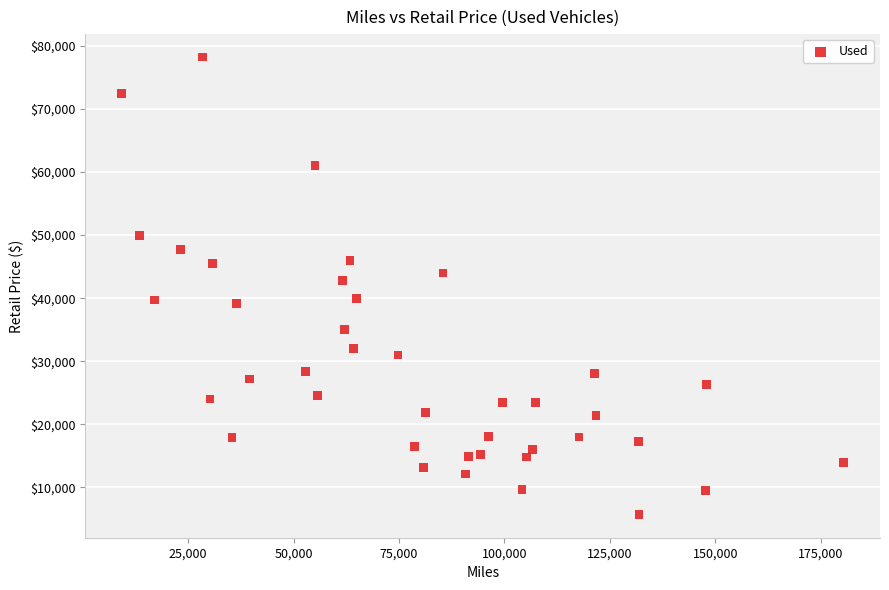

What Y value in the scatter plot is closest to 41945?

42750